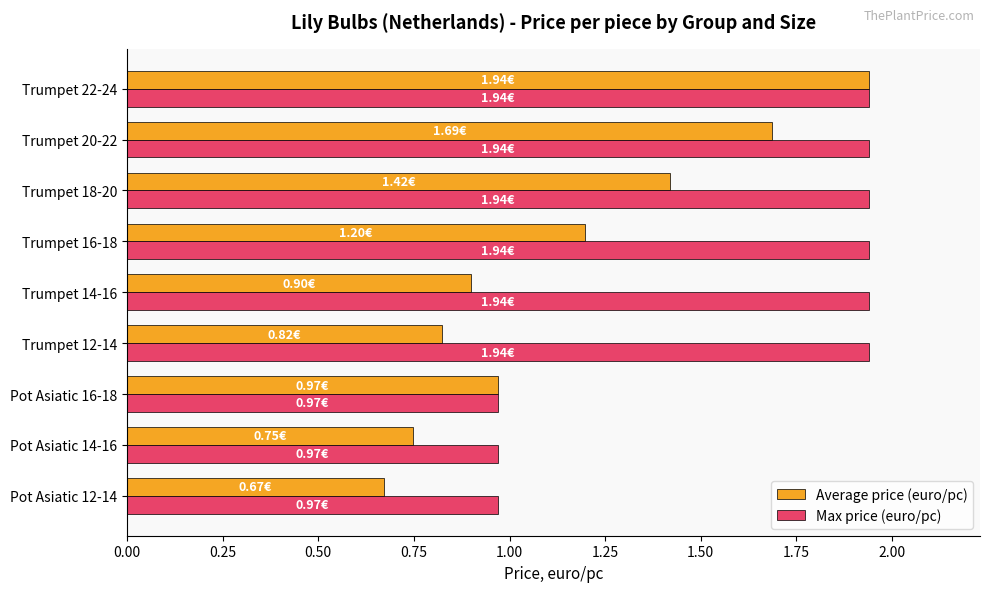

Which series has the largest range (max minus min)?

Average price (euro/pc)